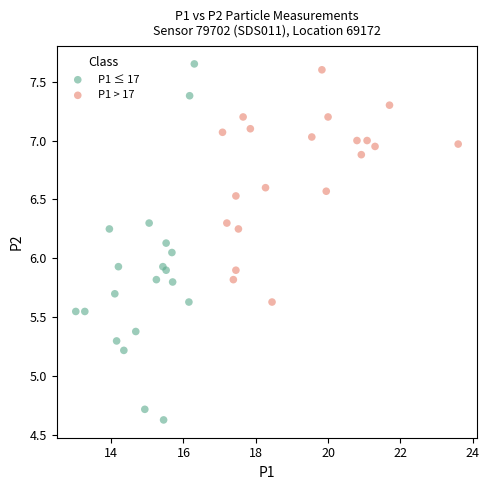

Which series contains the lowest Y value?

P1 ≤ 17